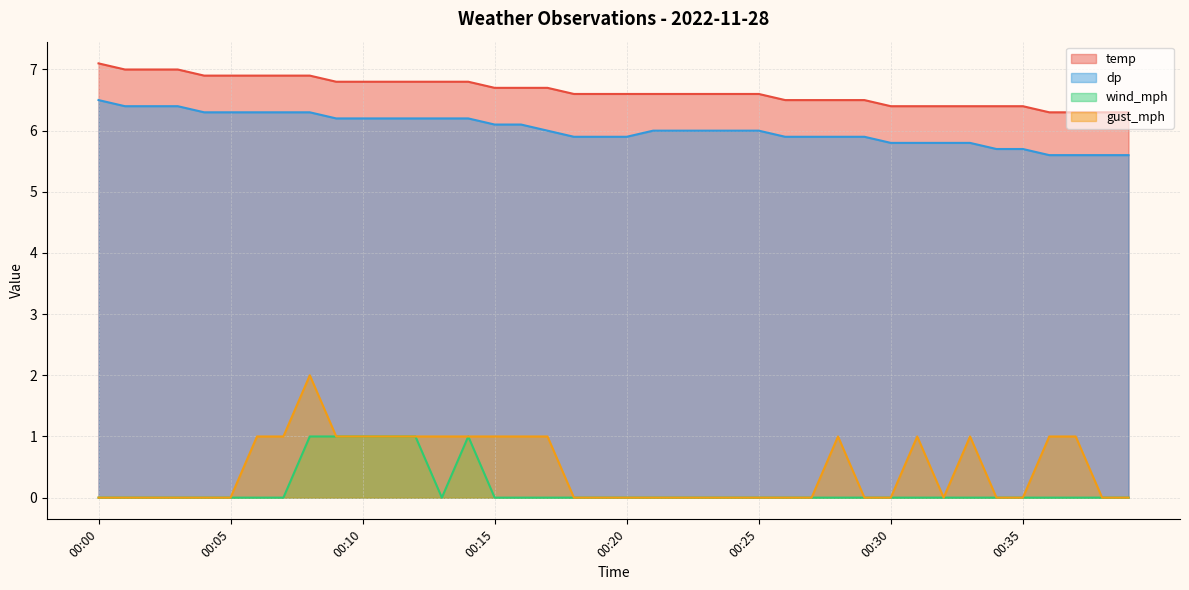

Count the number of data series in this chart.

4